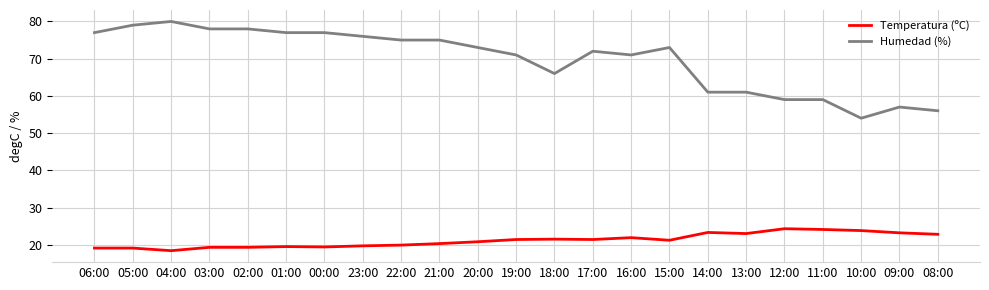

What is the difference between the maximum and minimum values in the Humedad (%) series?

26.0